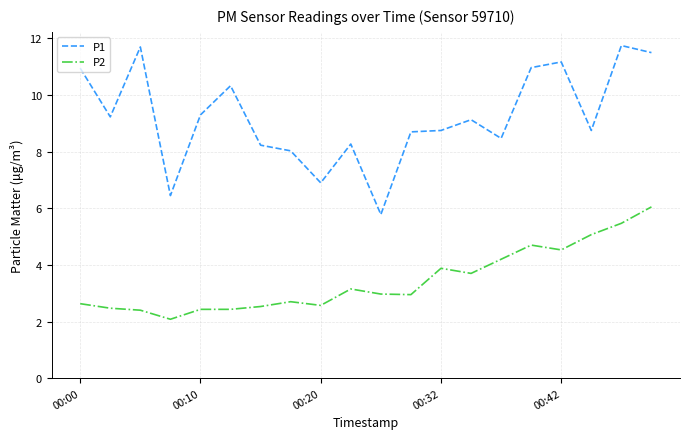

True or false: P2 and P1 intersect in this chart.

False